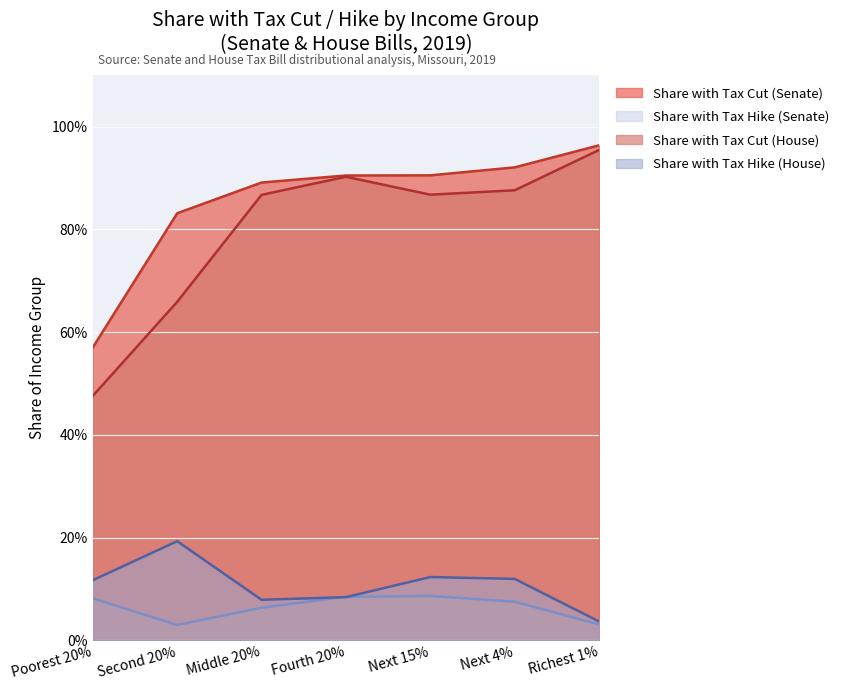

True or false: Share with Tax Cut (Senate) and Share with Tax Hike (House) cross at least once.

False